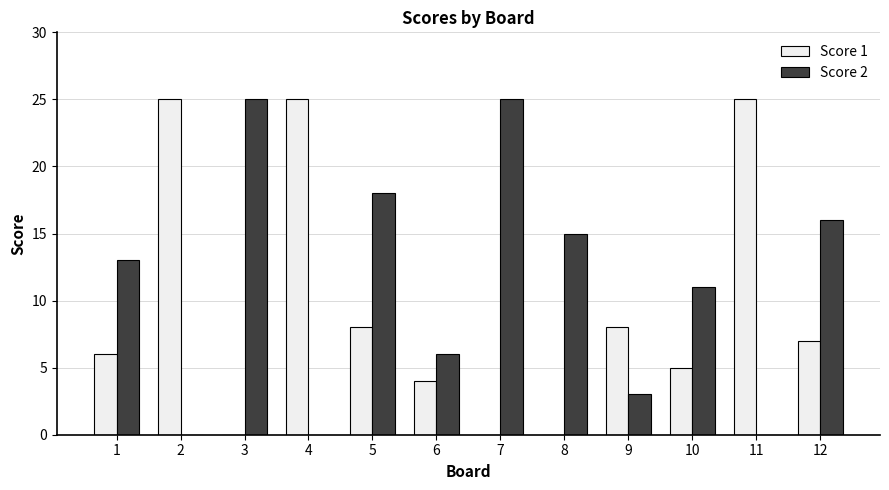

What is the sum of all Score 1 values?

113